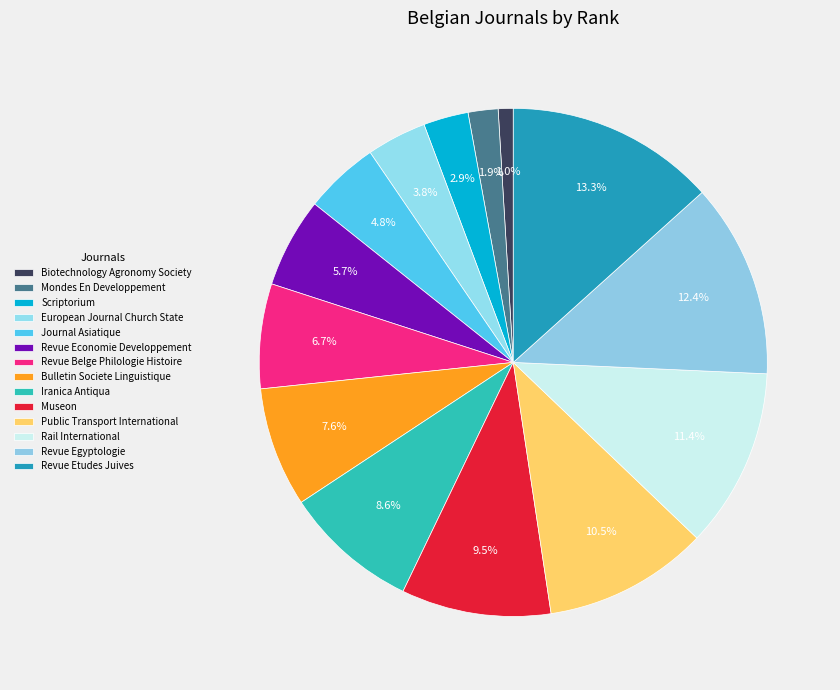

Rank the categories by value from highest to lowest.

Revue Etudes Juives, Revue Egyptologie, Rail International, Public Transport International, Museon, Iranica Antiqua, Bulletin Societe Linguistique, Revue Belge Philologie Histoire, Revue Economie Developpement, Journal Asiatique, European Journal Church State, Scriptorium, Mondes En Developpement, Biotechnology Agronomy Society